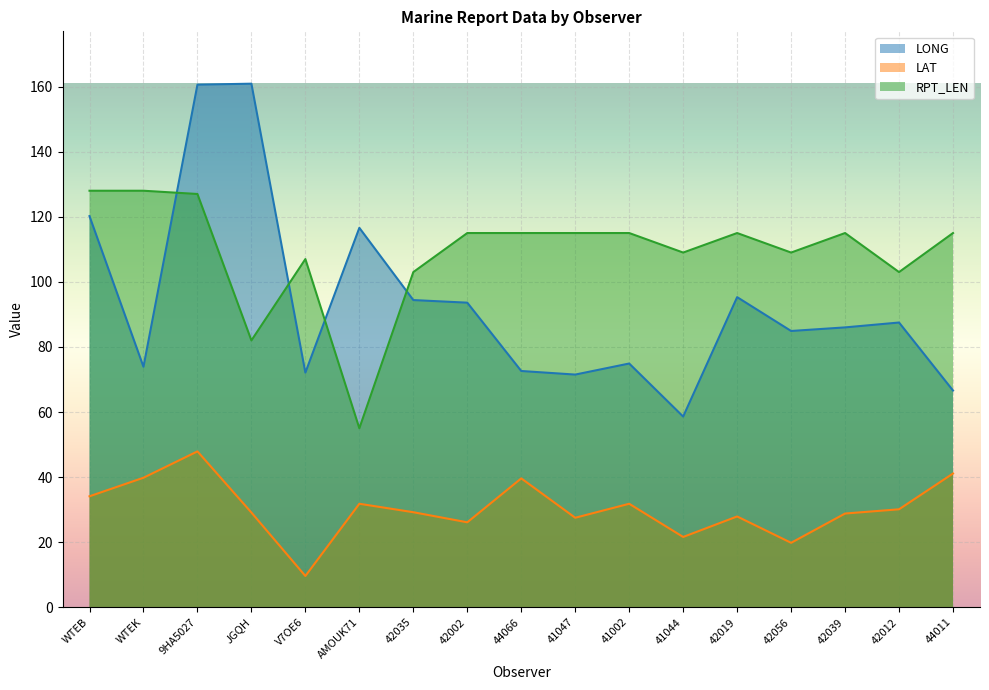

What is the spread (max minus min) of values at 42012?

72.9